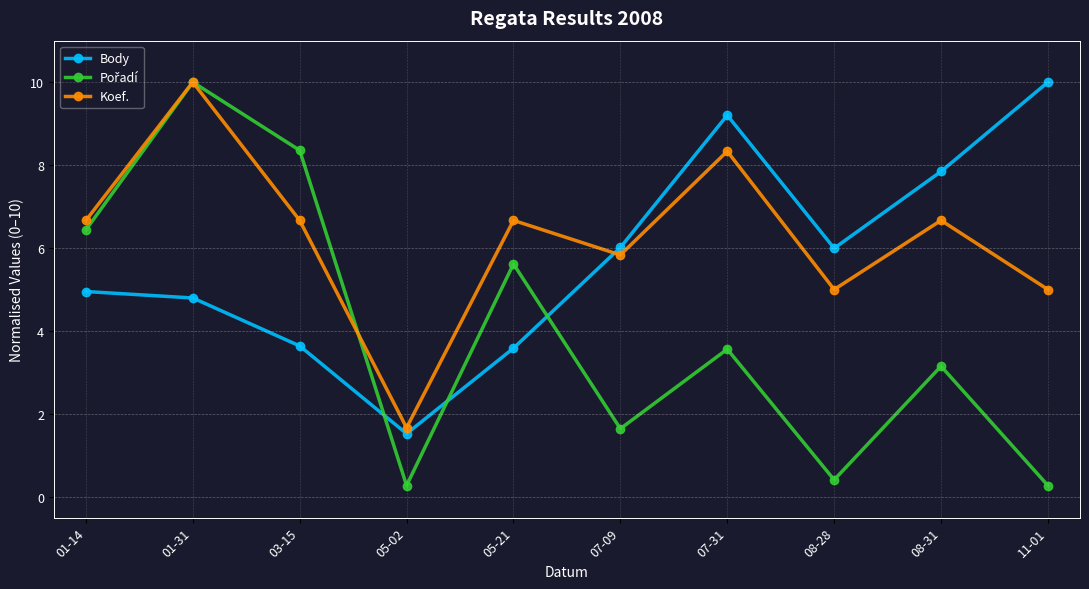

At which label does Koef. reach its peak?

01-31